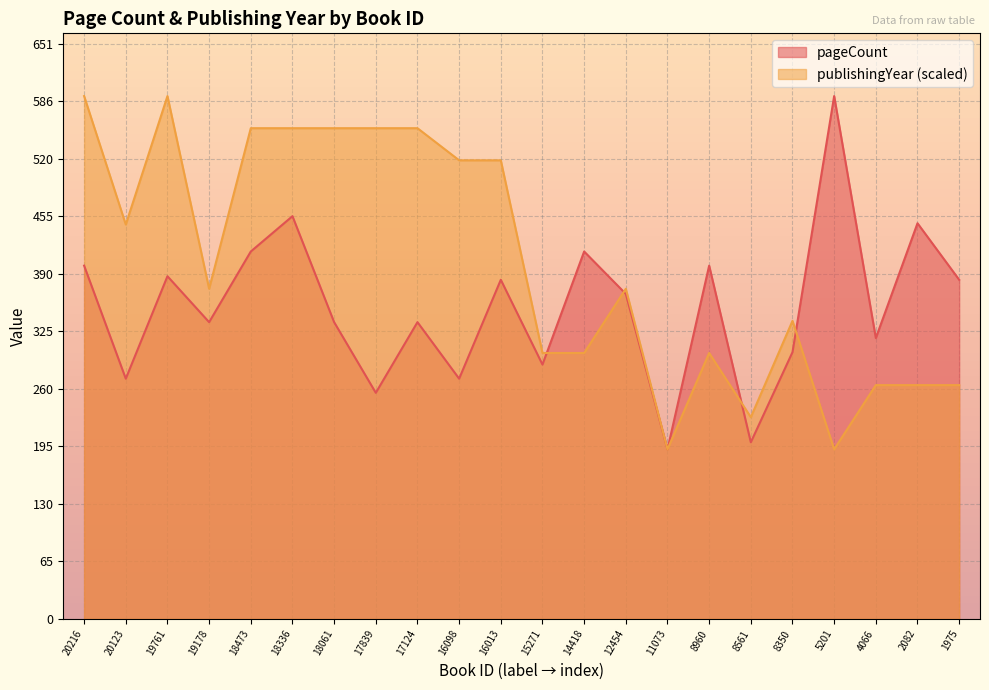

The value of publishingYear at 5201 is 192.0. True or false?

True